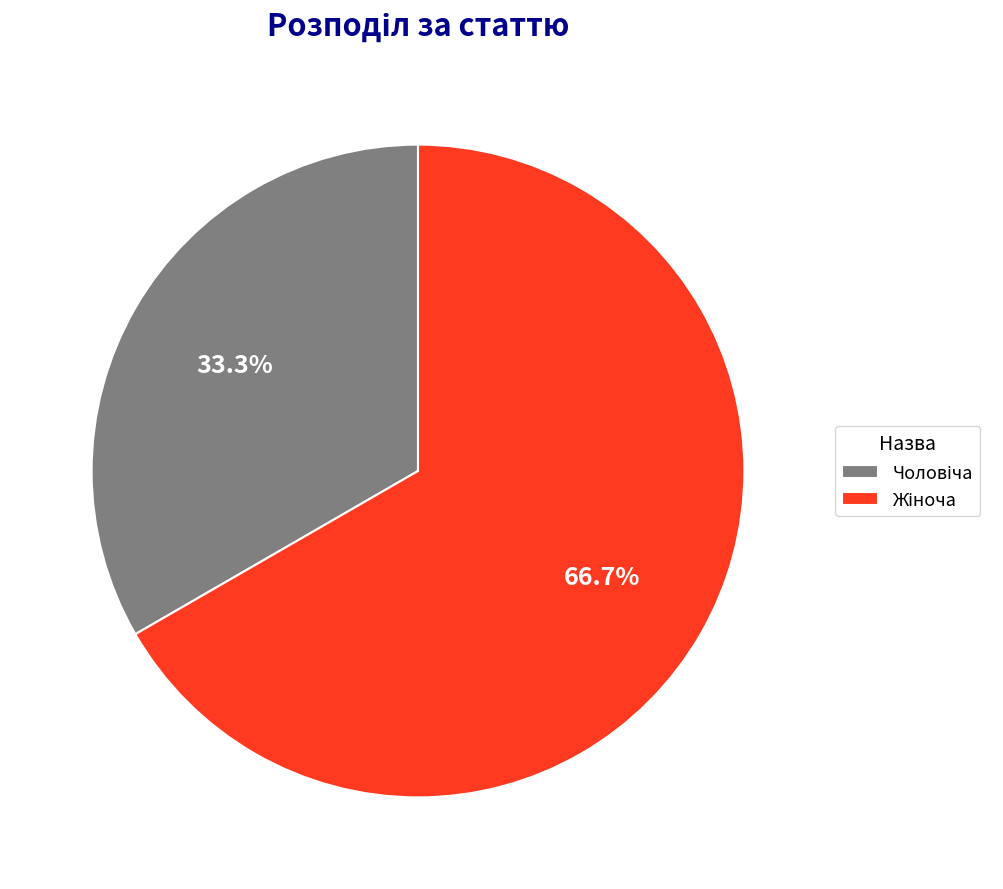

Is there any slice that represents more than half of the pie?

Yes